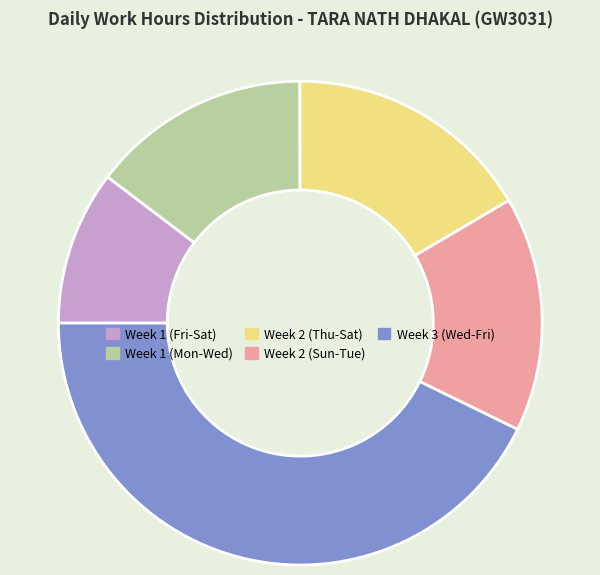

Count the number of slices in the pie.

5